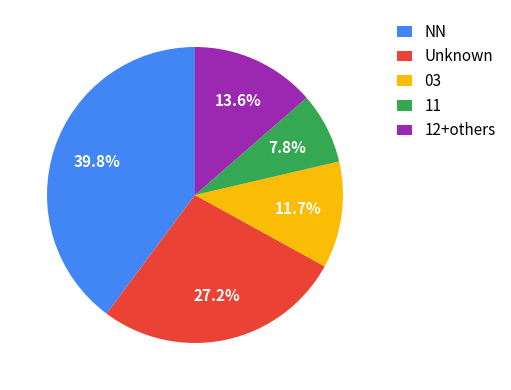

Which has a higher value, 11 or 12+others?

12+others